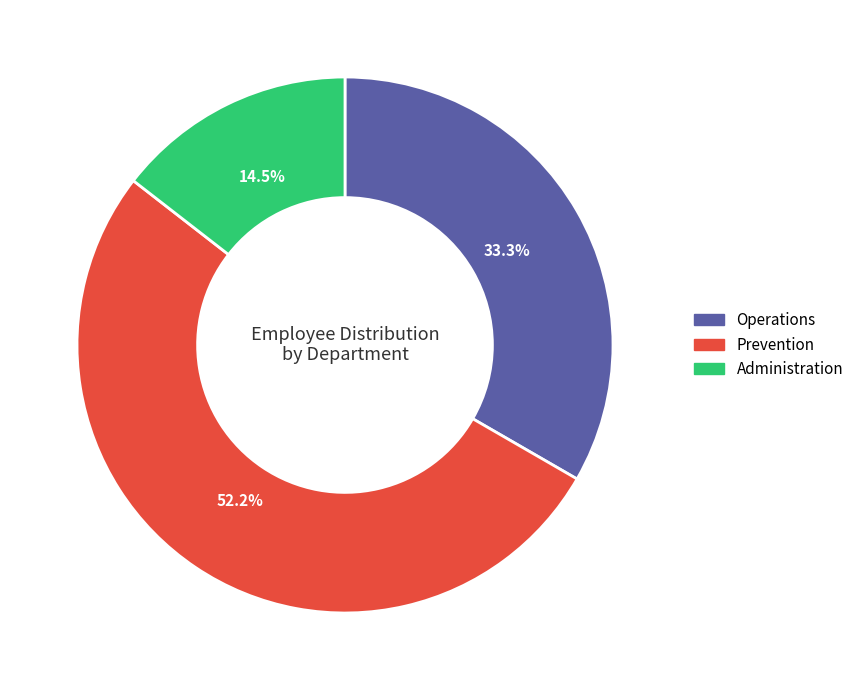

To the nearest percent, what is the difference between the largest and smallest slice percentages?

38%